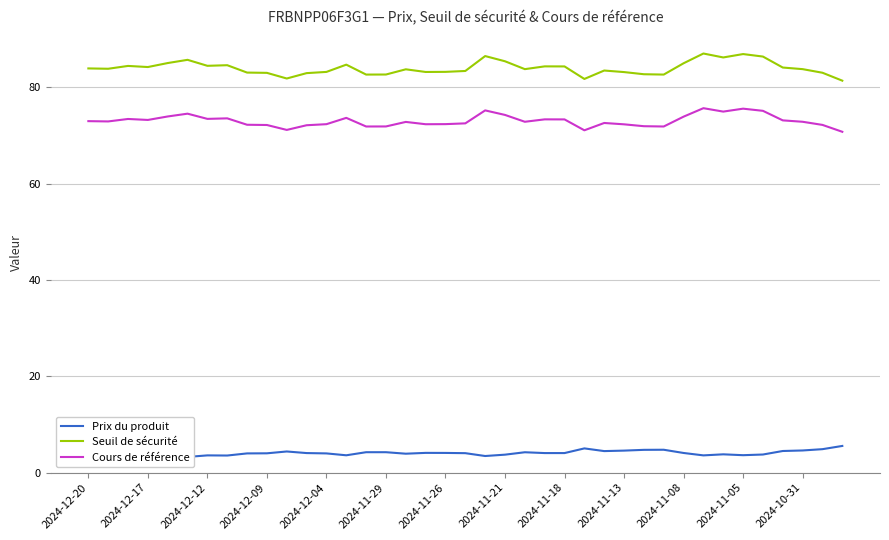

What is the highest value of the Cours de référence series?

75.6